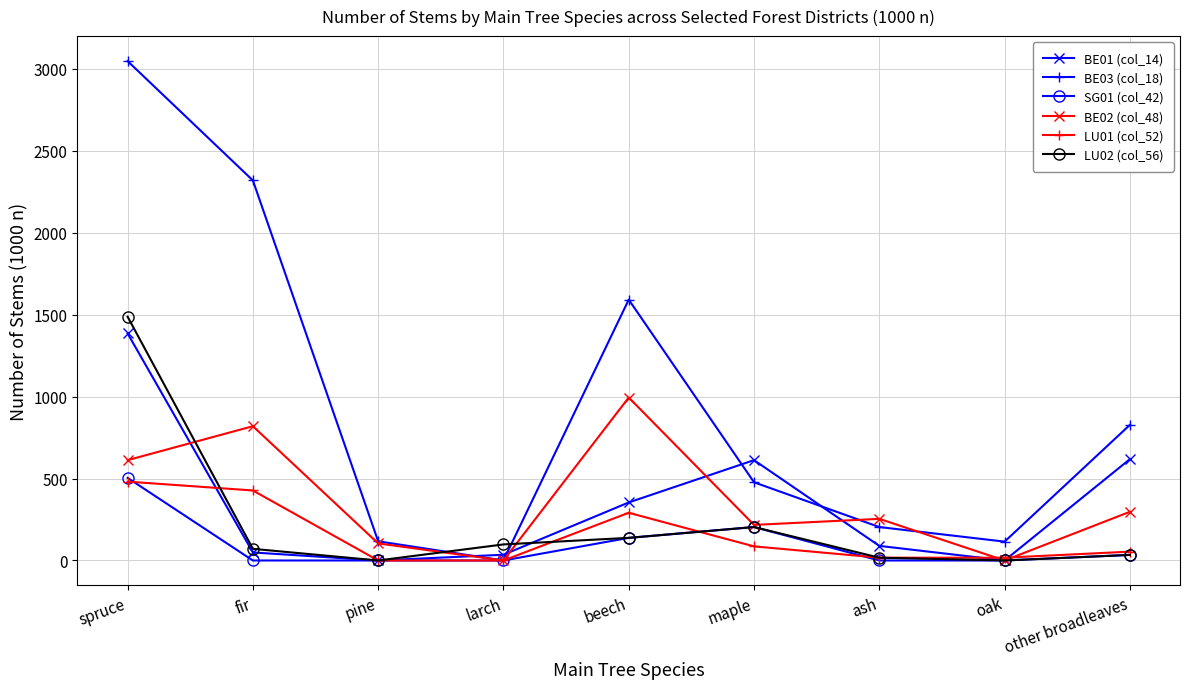

Which series has the widest spread of values?

BE03 (col_18)